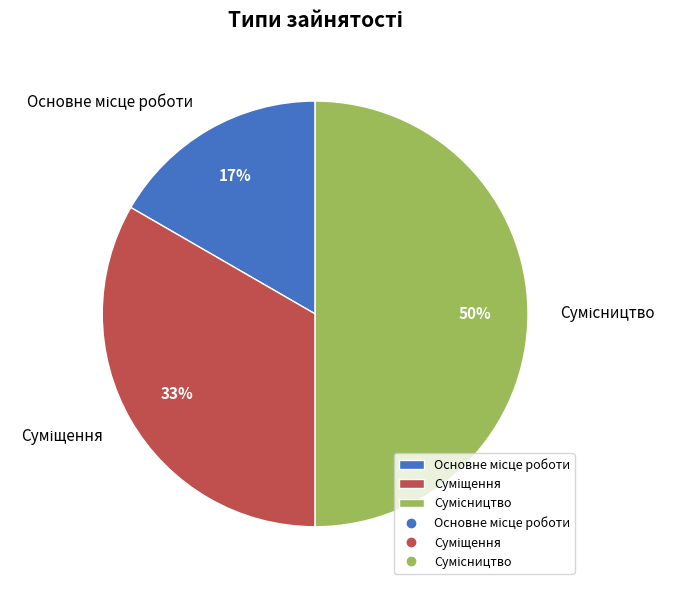

To the nearest percent, what is the difference between the largest and smallest slice percentages?

33%